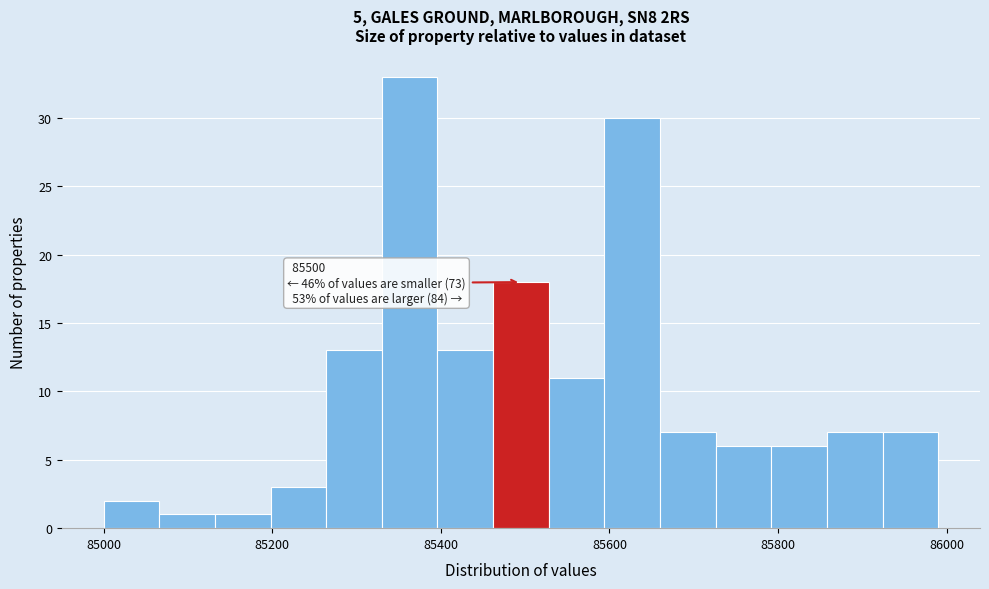

Read against the x-axis, roughly where is the centre of the tallest bar?

85360